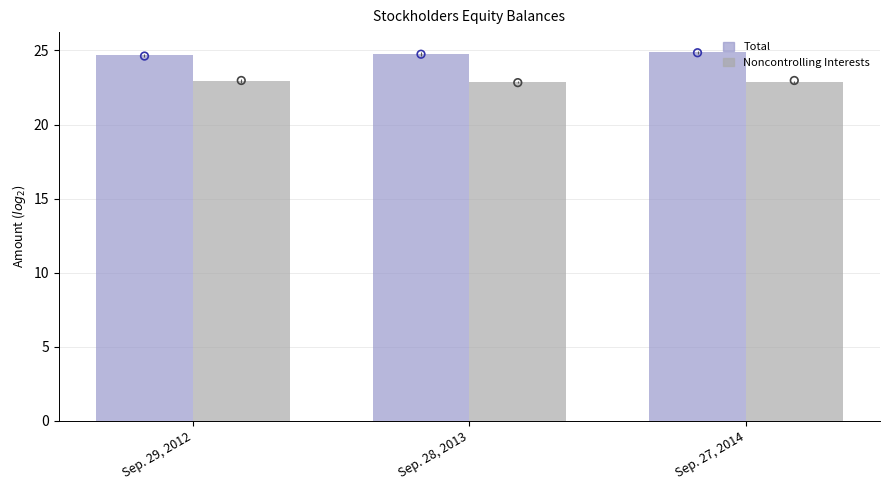

Is the value of Total at Sep. 29, 2012 greater than the value of Noncontrolling Interests at Sep. 27, 2014?

Yes